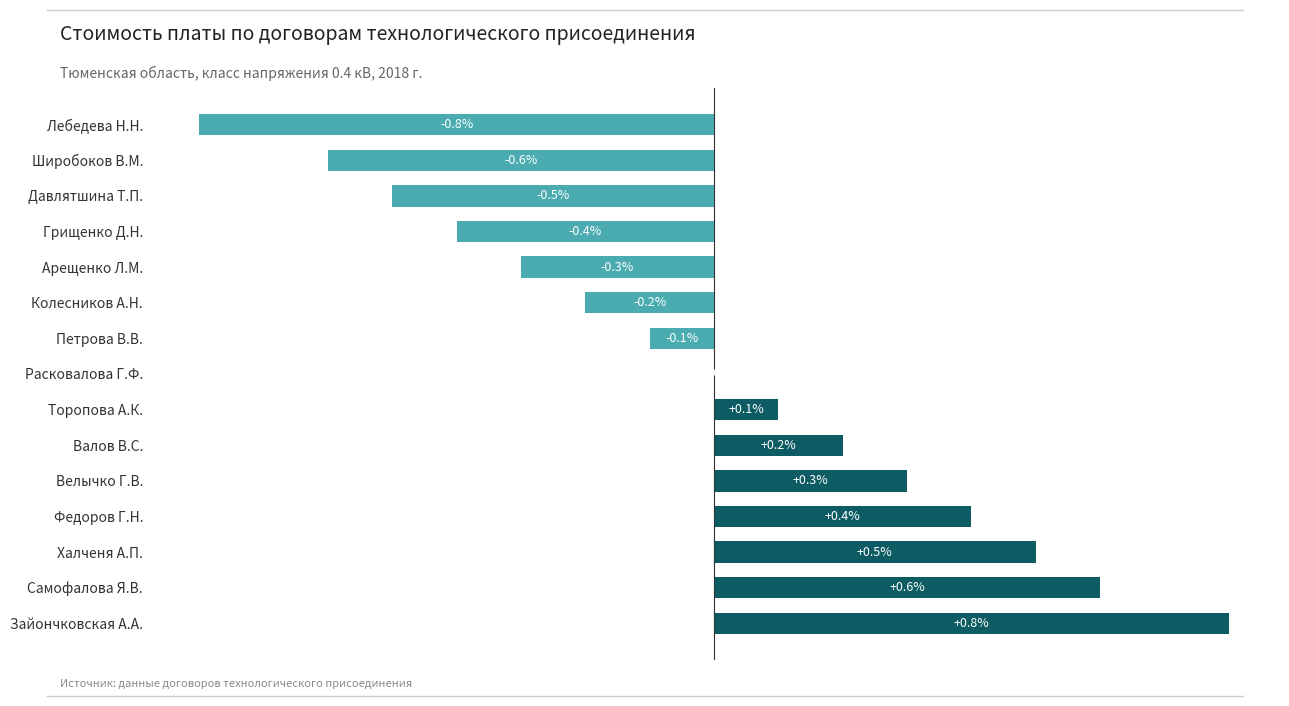

Between Расковалова Г.Ф. and Арещенко Л.М., which is larger?

Расковалова Г.Ф.